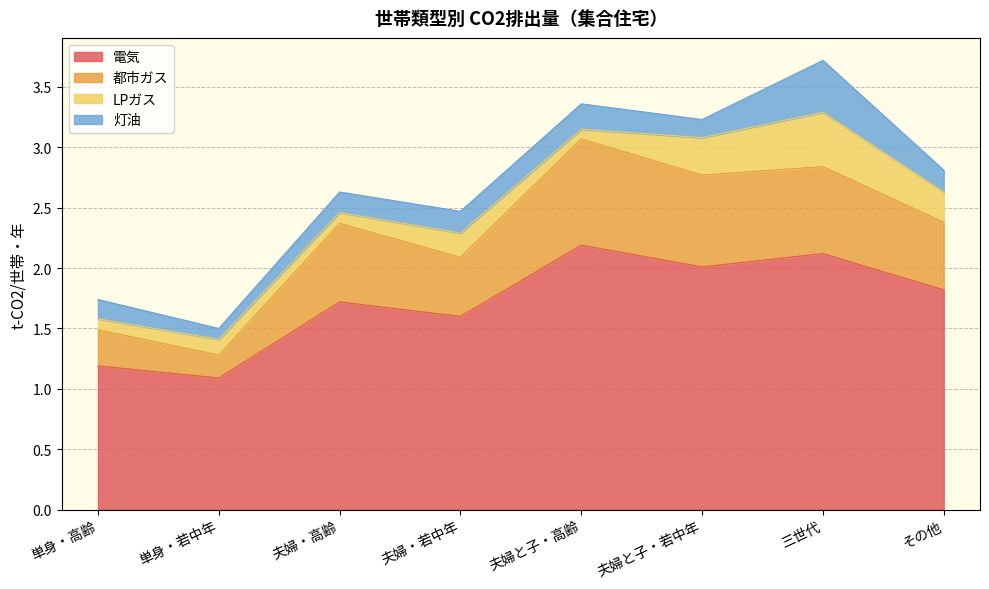

What is the label of the 1st point from the left?

単身・高齢